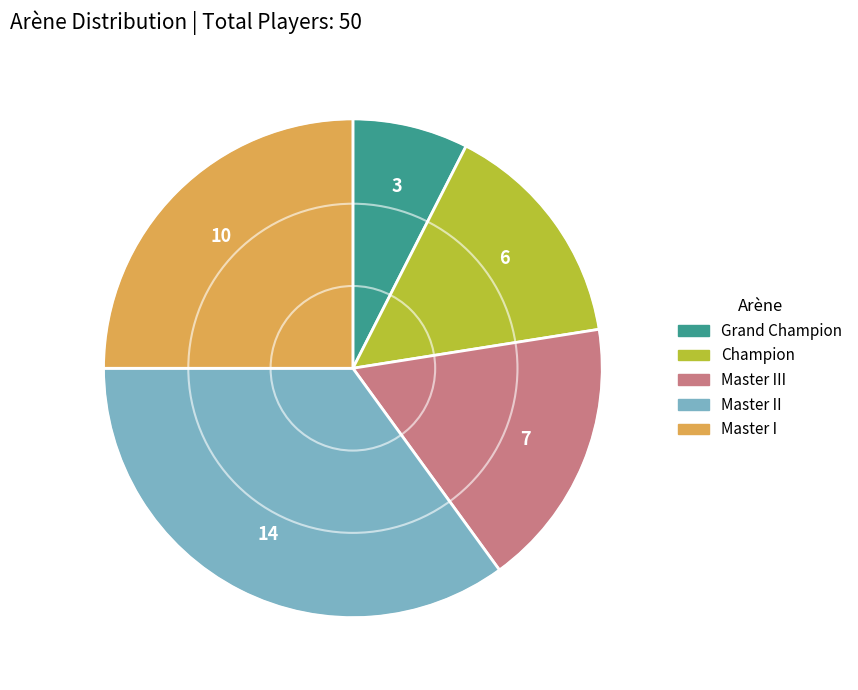

Does any single category account for the majority?

No